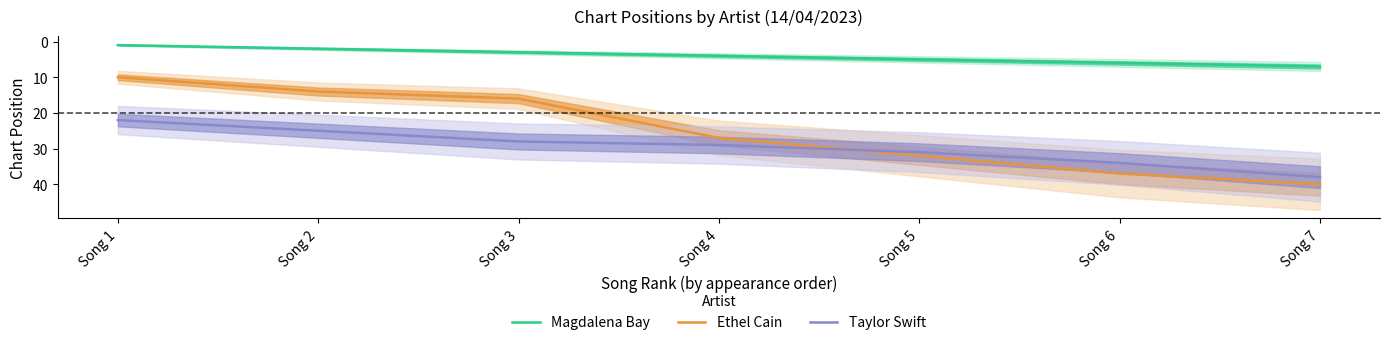

At which label does Magdalena Bay reach its peak?

Song 7